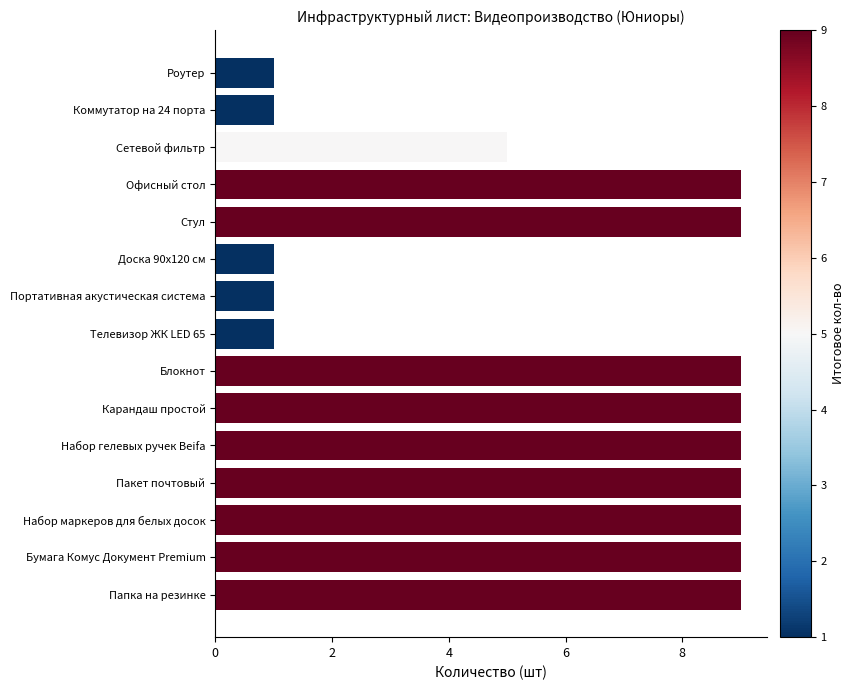

How many bars are there in total?

15